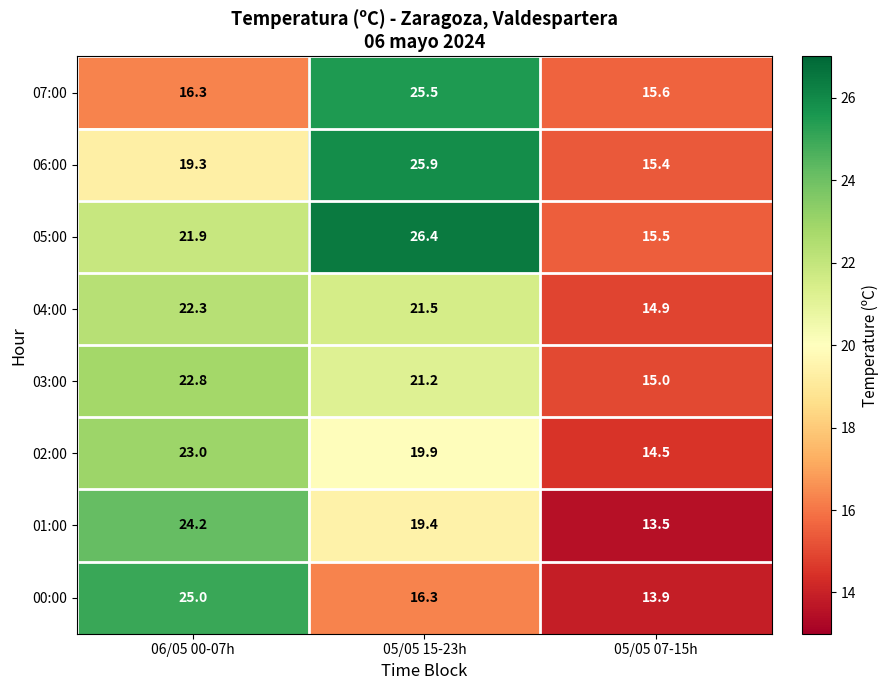

What is the difference between the second highest and minimum values in the 02:00 series?

5.4